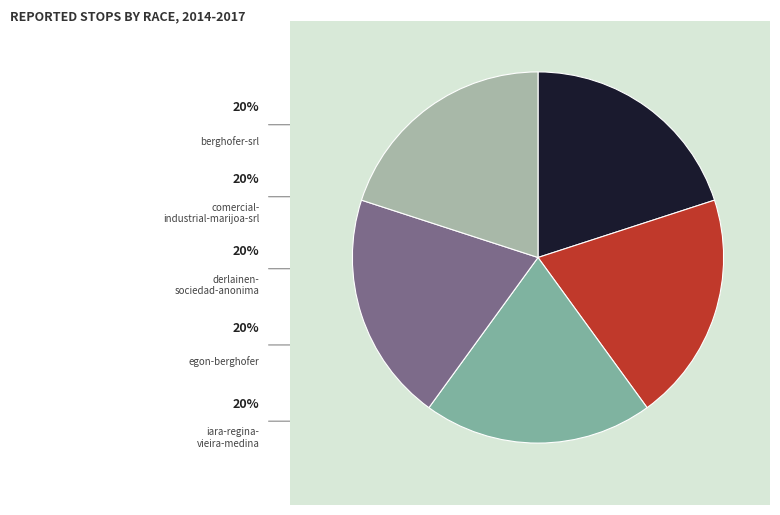

How many slices are in this pie chart?

5